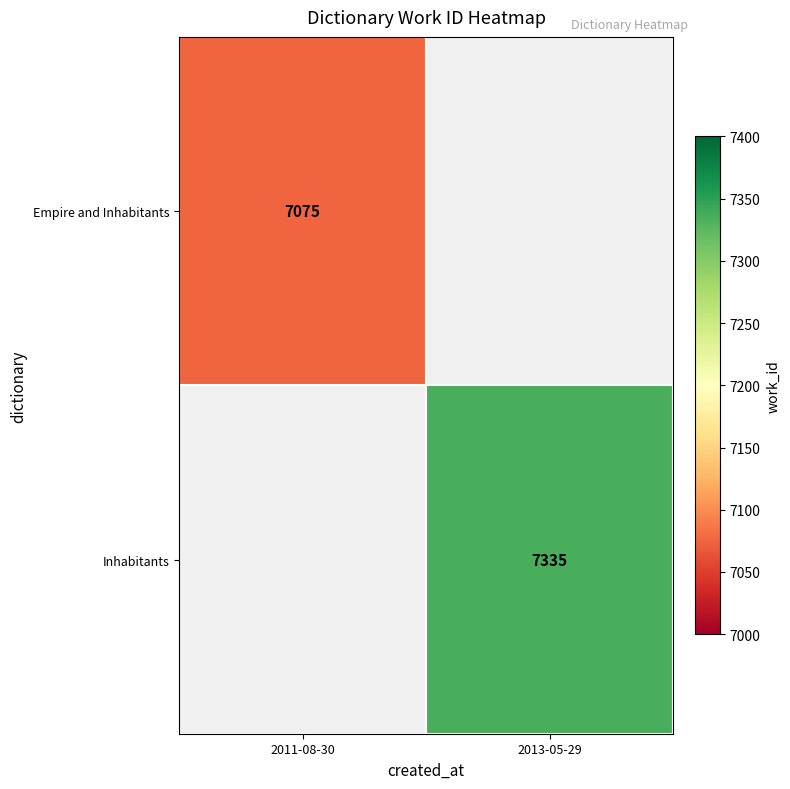

At which category does the chart reach its minimum across all series?

2011-08-30